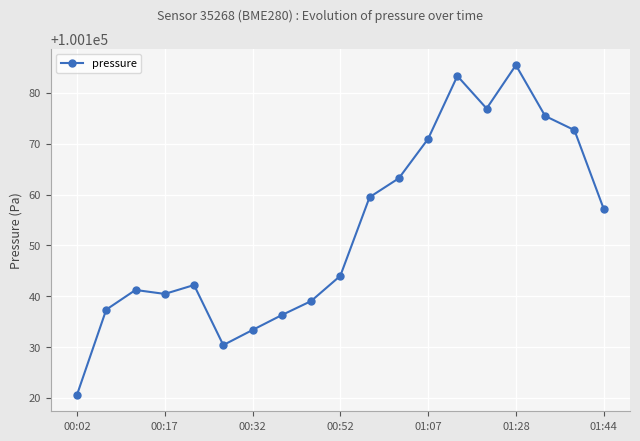

True or false: there are more than 2 points higher than both neighbors.

True